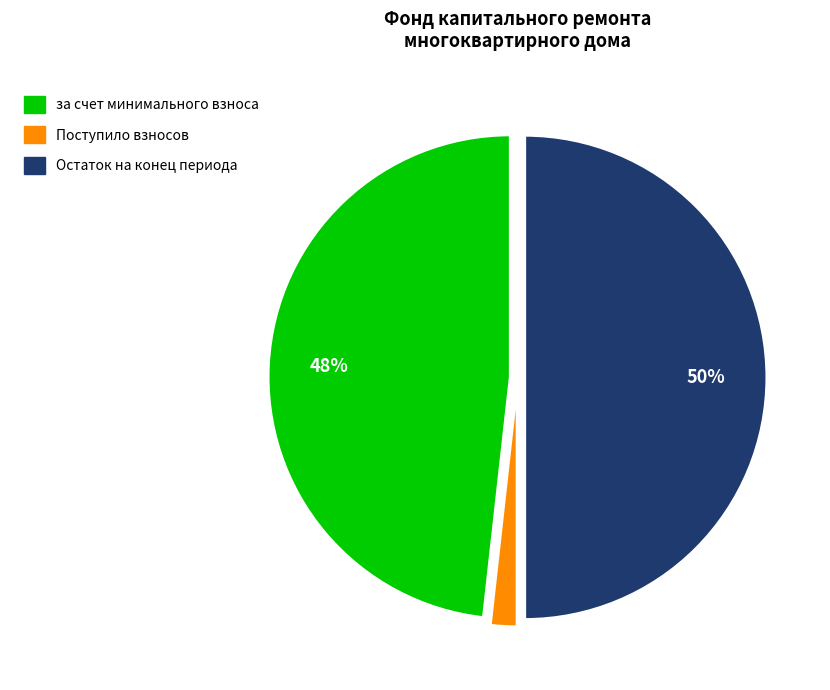

To the nearest percent, what is the average slice percentage?

33%